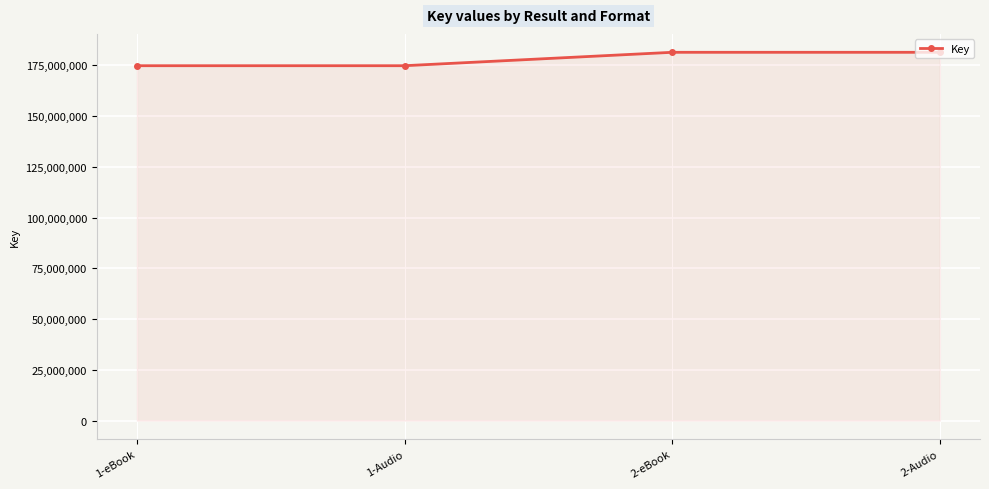

What is the sum of the values at 1-Audio and 1-eBook?

349654510